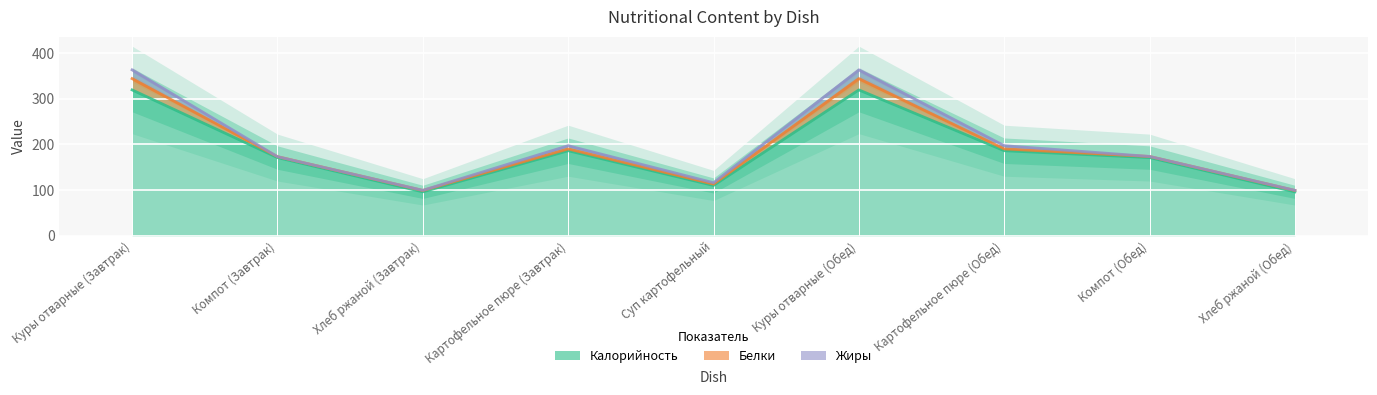

Reading right to left, what are all the values shown in this chart?

Калорийность: 96.0	171.0	186.0	319.0	110.0	186.0	96.0	171.0	319.0
Белки: 3.1	2.4	4.0	24.7	3.0	4.0	3.1	2.0	24.7
Жиры: 0.3	0.1	7.0	19.1	3.0	7.0	0.3	0.0	19.1